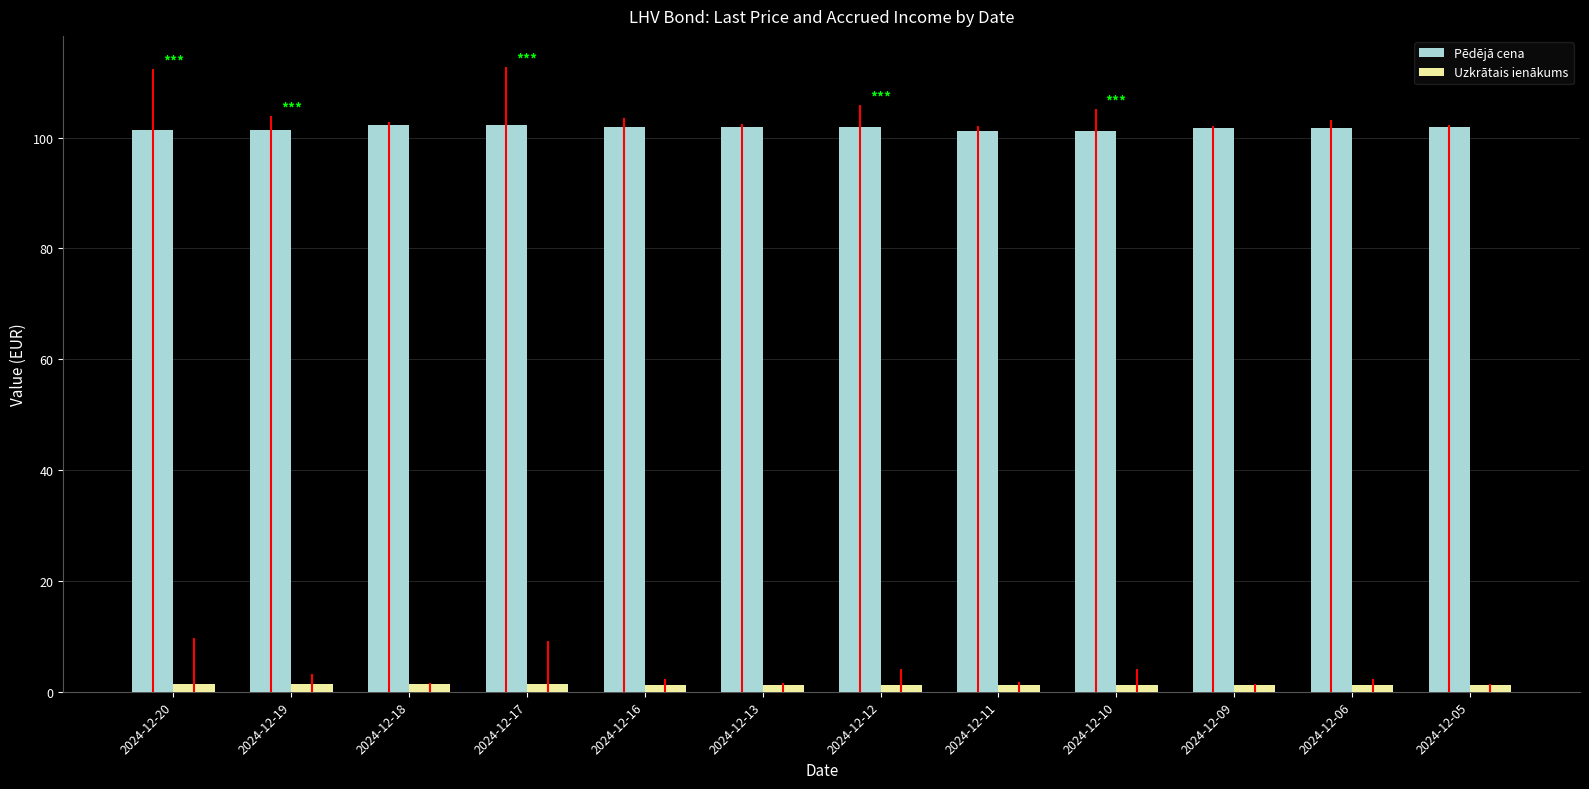

Which series has the widest spread of values?

Pēdējā cena